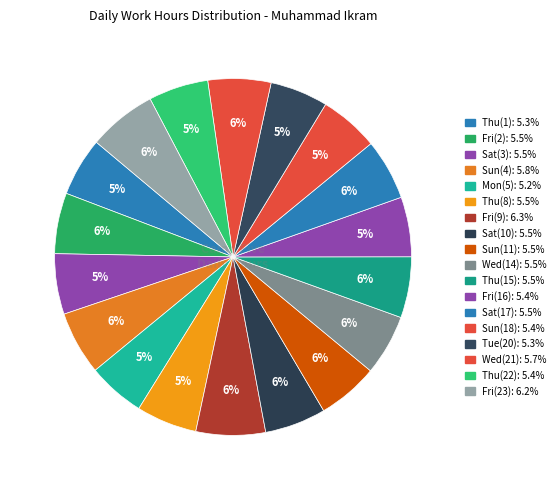

To the nearest percent, what portion does Sun(18) represent?

5%